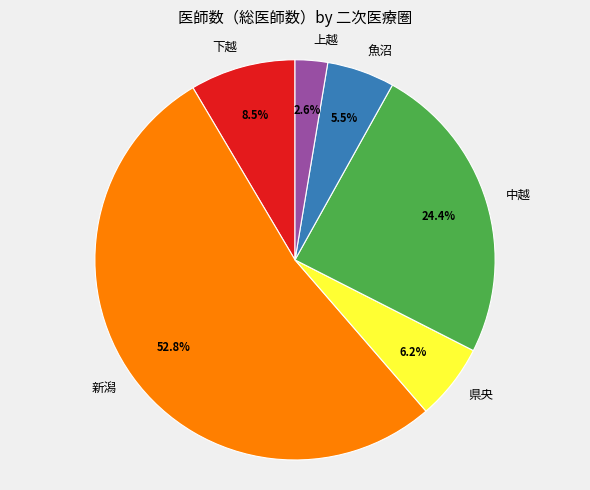

Approximately how many times larger is the value at 下越 compared to 県央?

1.4